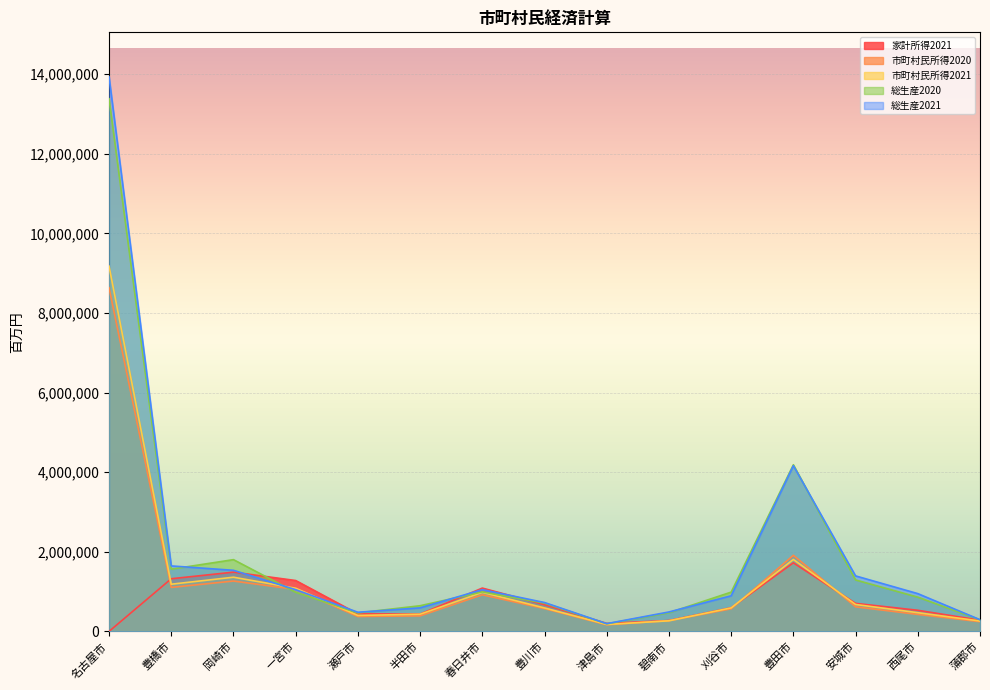

Rank the series at 一宮市 from lowest to highest value.

総生産2020, 総生産2021, 市町村民所得2020, 市町村民所得2021, 家計所得2021